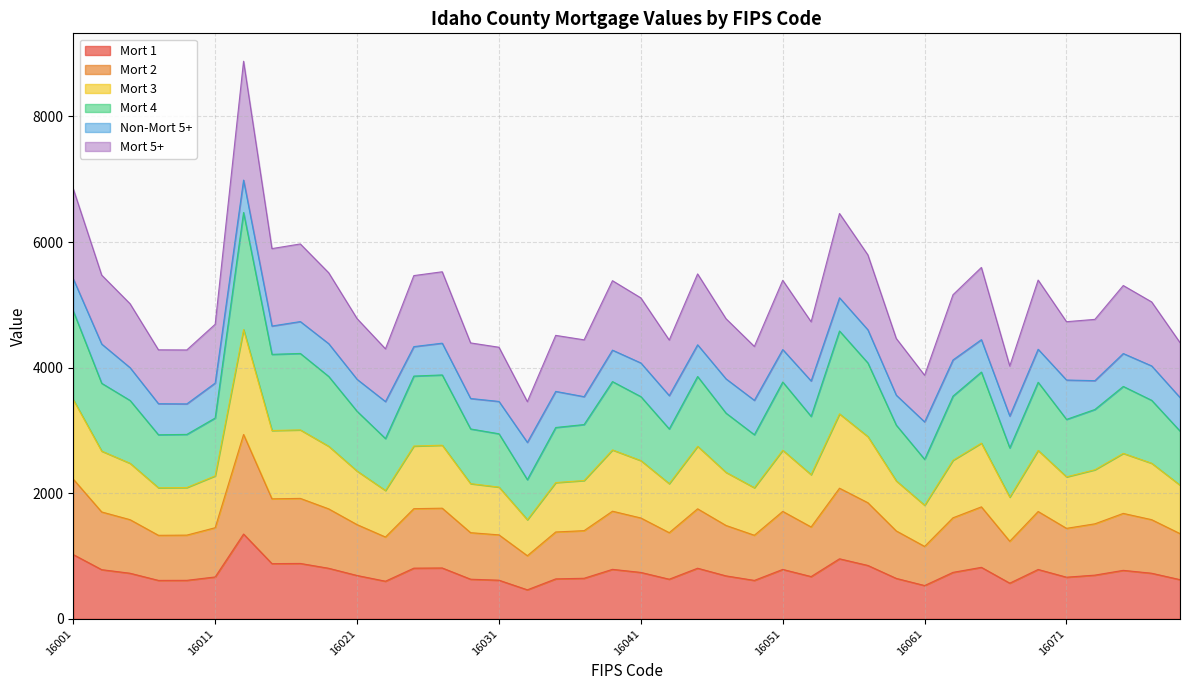

What is the lowest value of the Mort 1 series?

462